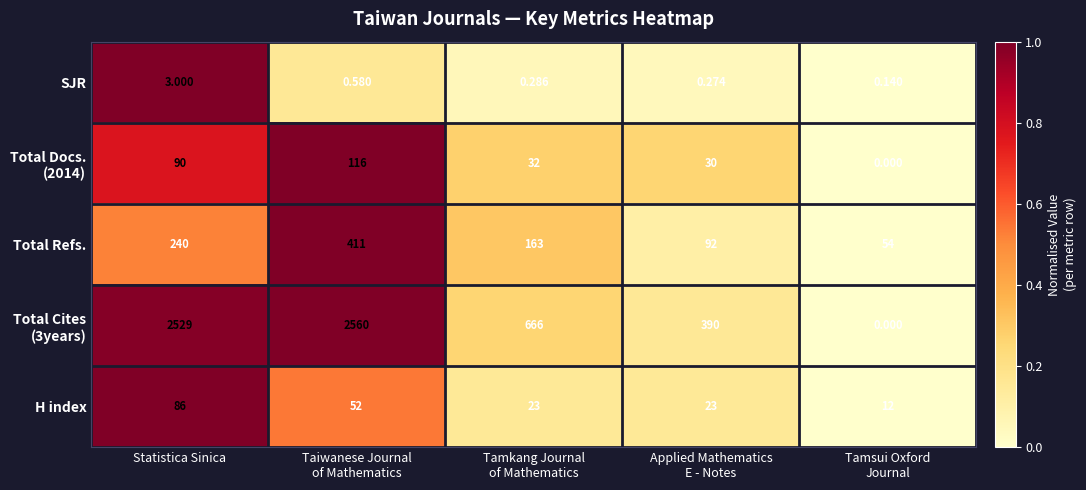

At which label is Total Refs. closest to 232?

Statistica Sinica